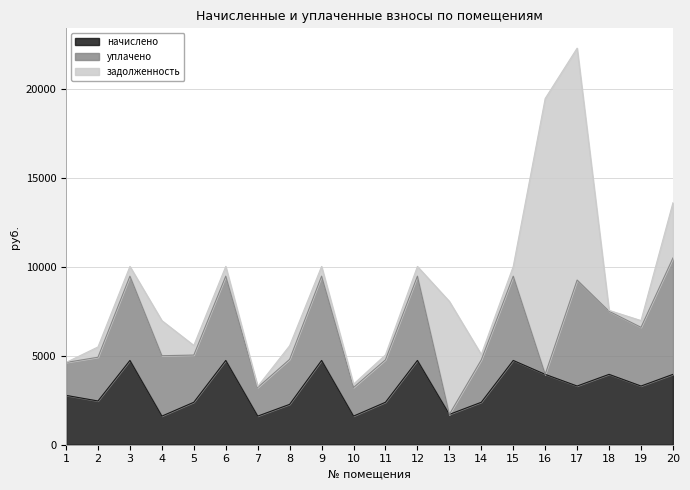

At which category does задолженность reach its first local valley?

3